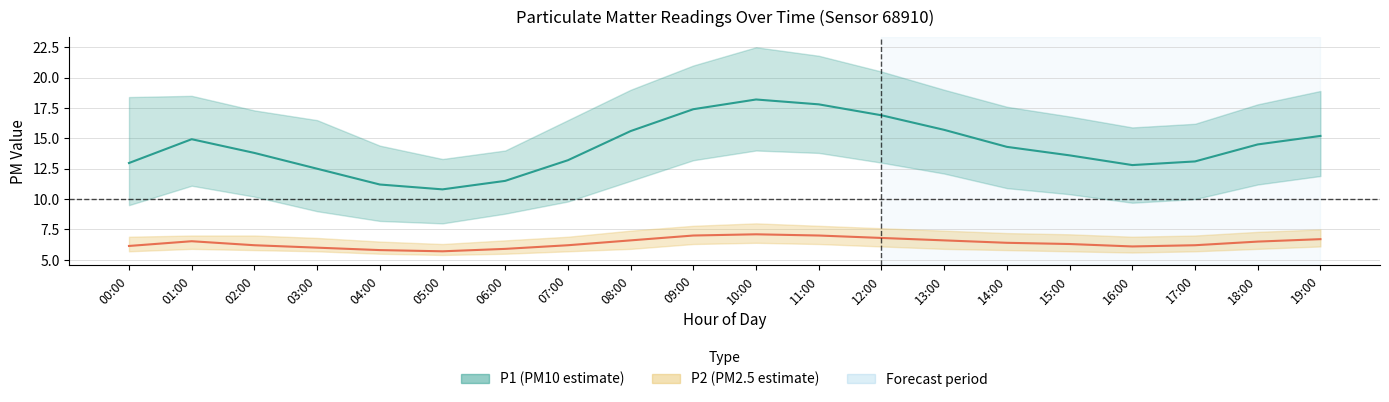

Does the chart have visible grid lines?

Yes